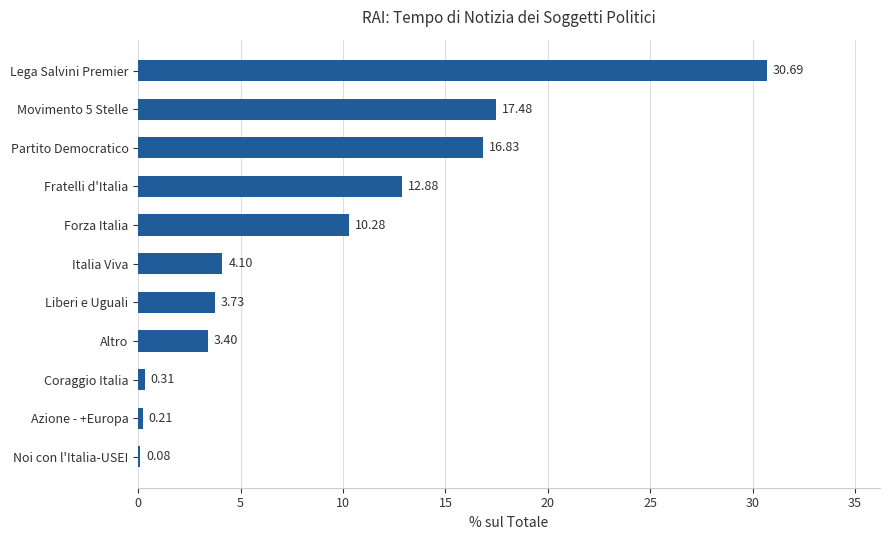

What is the maximum value shown in the chart?

30.7